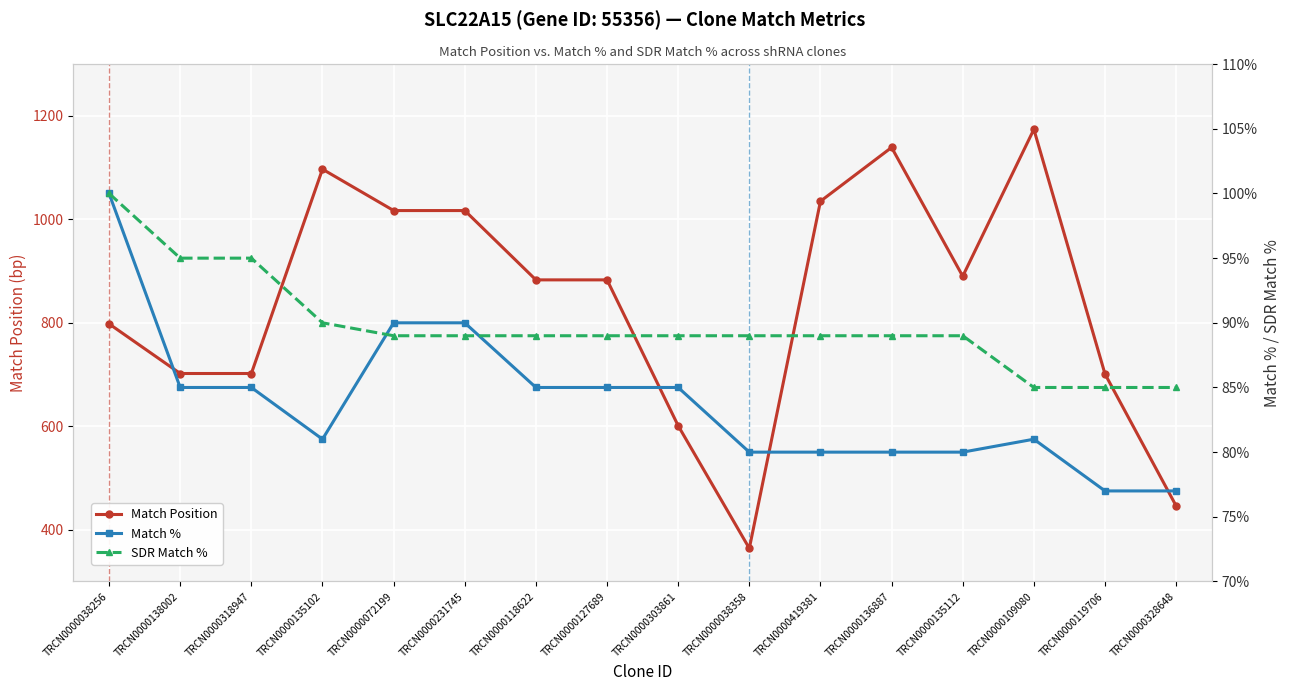

What is the difference between the maximum and minimum values in the Match % series?

23